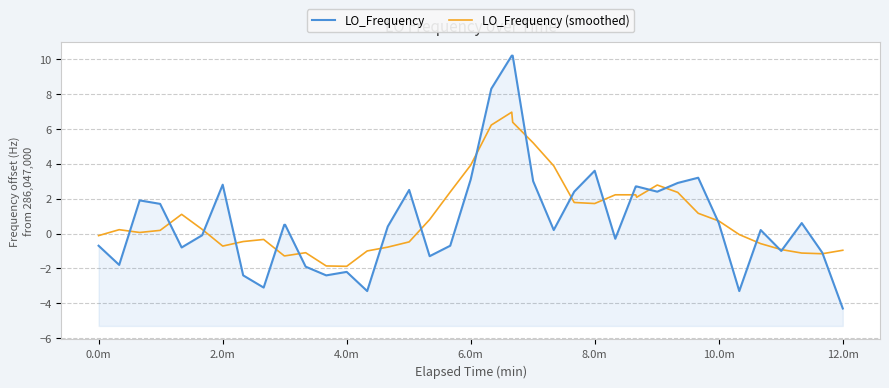

Which series ends up on top after the final intersection of LO_Frequency and LO_Frequency (smoothed)?

LO_Frequency (smoothed)